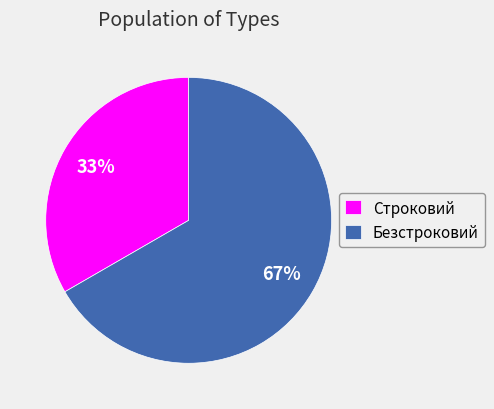

Approximately how many times larger is the value at Строковий compared to Безстроковий?

0.5